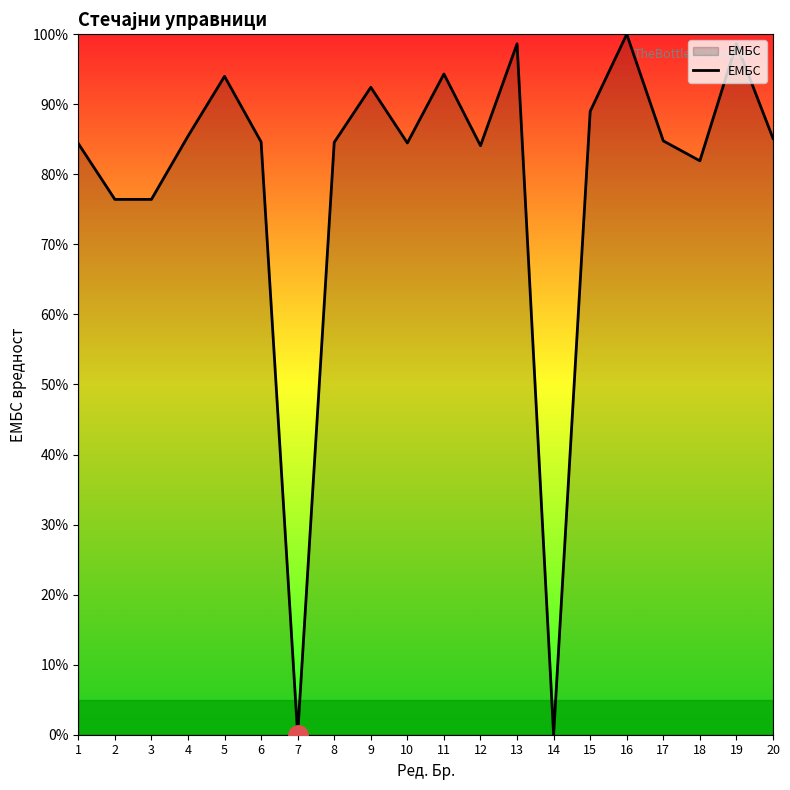

What is the difference between the values at 19 and 5?

4.7